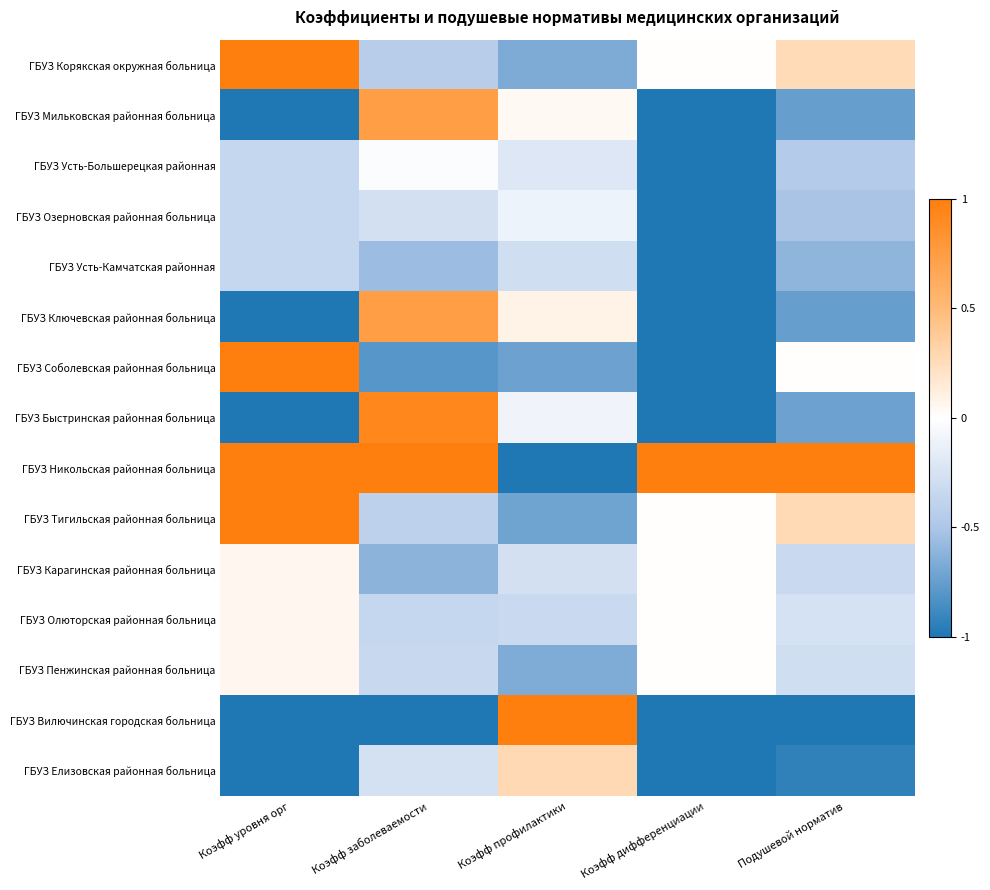

What is the difference between the highest and lowest values at Коэфф профилактики?

2.0